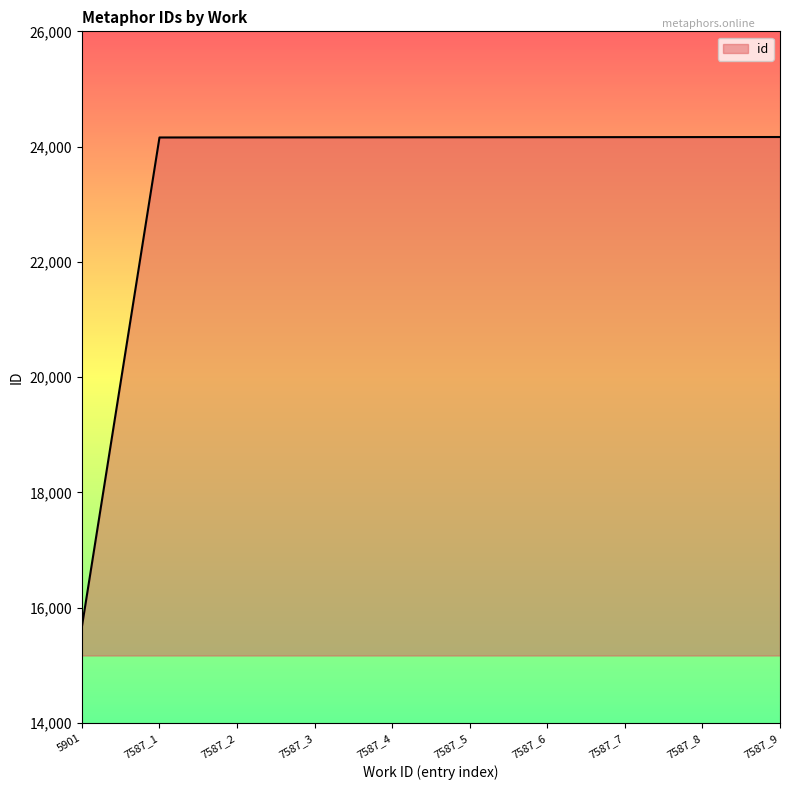

Approximately how many times larger is the value at 5901 compared to 7587_2?

0.6